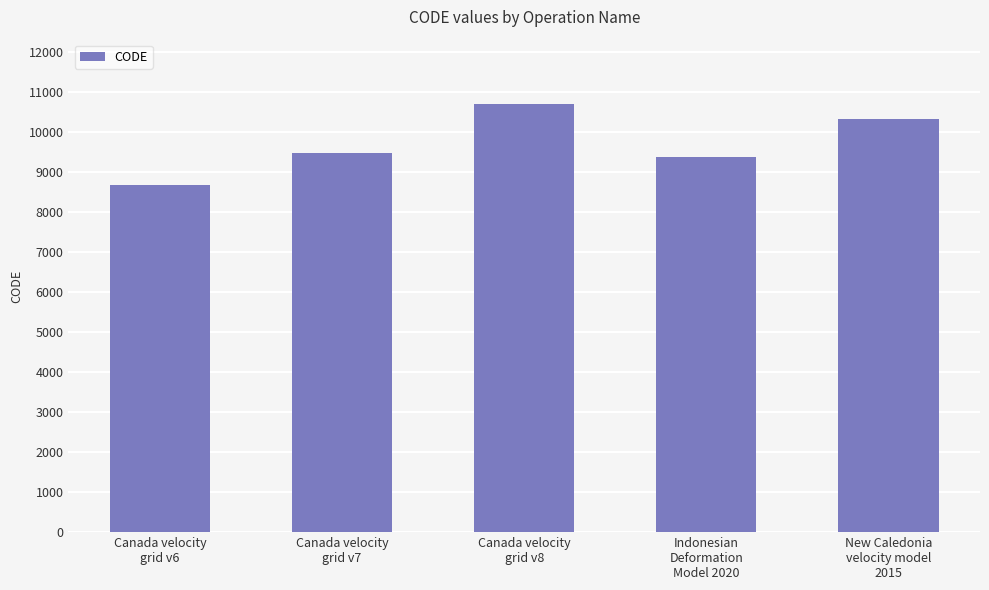

What is the average value?

9713